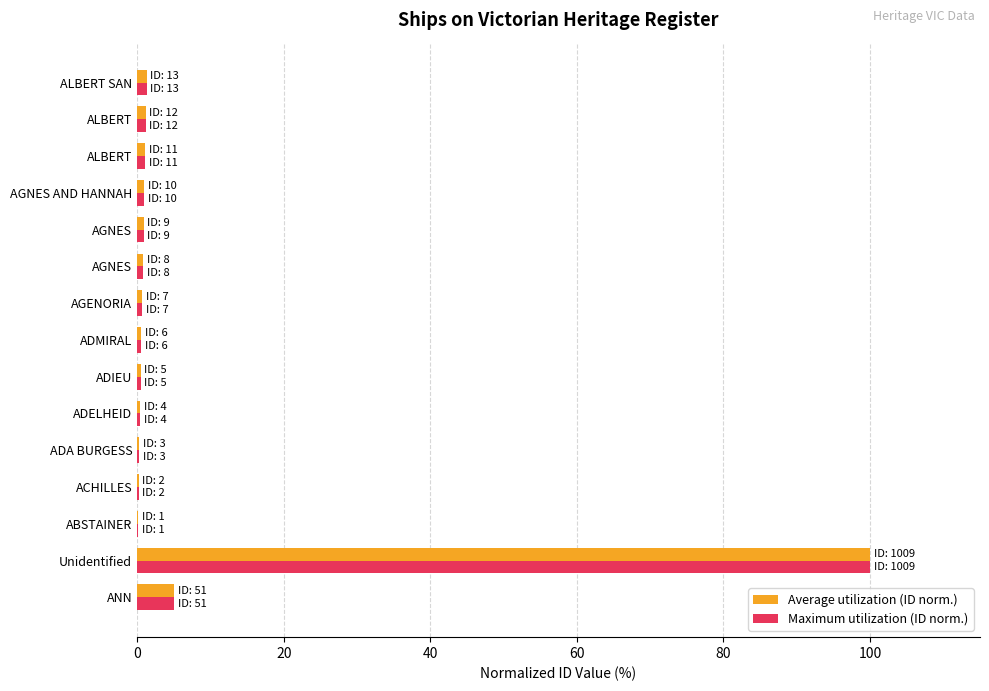

At which category does the chart reach its peak across all series?

Unidentified